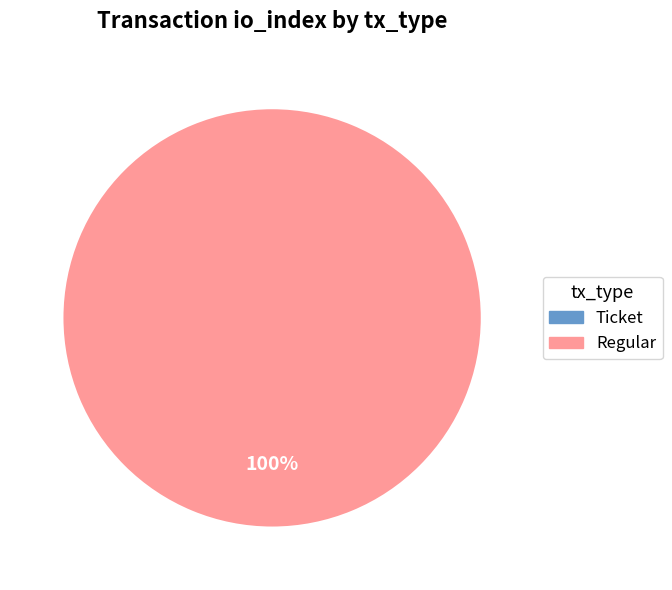

To the nearest percent, what is the difference between the Ticket and Regular slice percentages?

100%